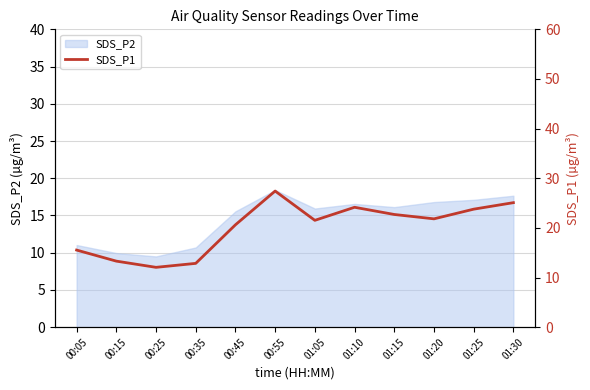

What is the sum of all values?

240.8